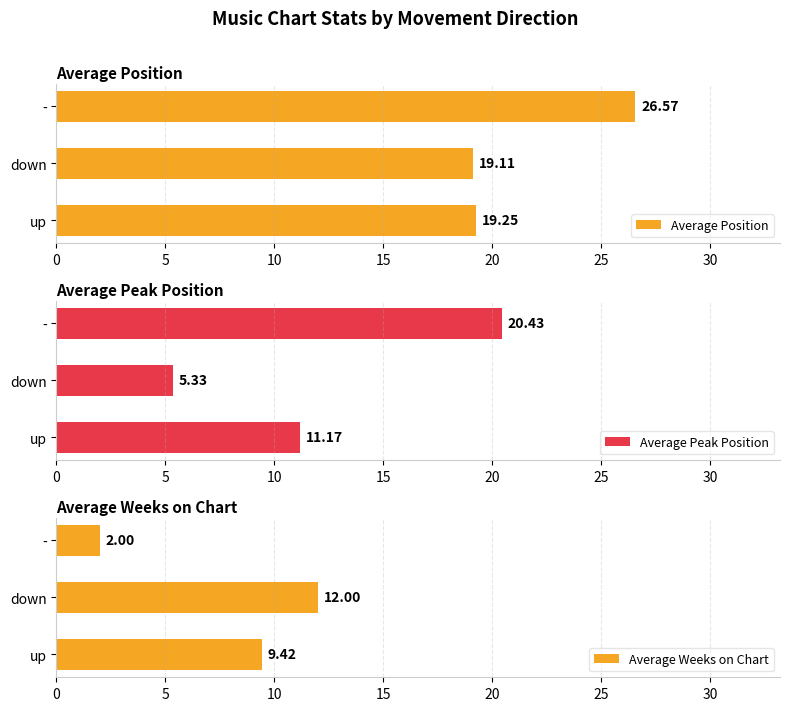

At which label does Average Position reach its peak?

-